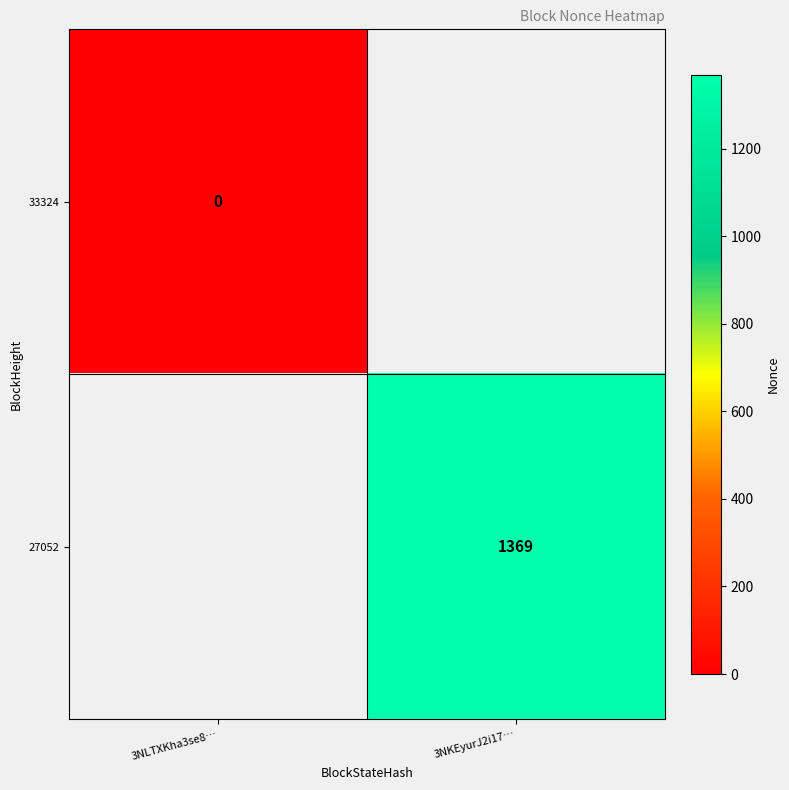

Count the number of data series in this chart.

2